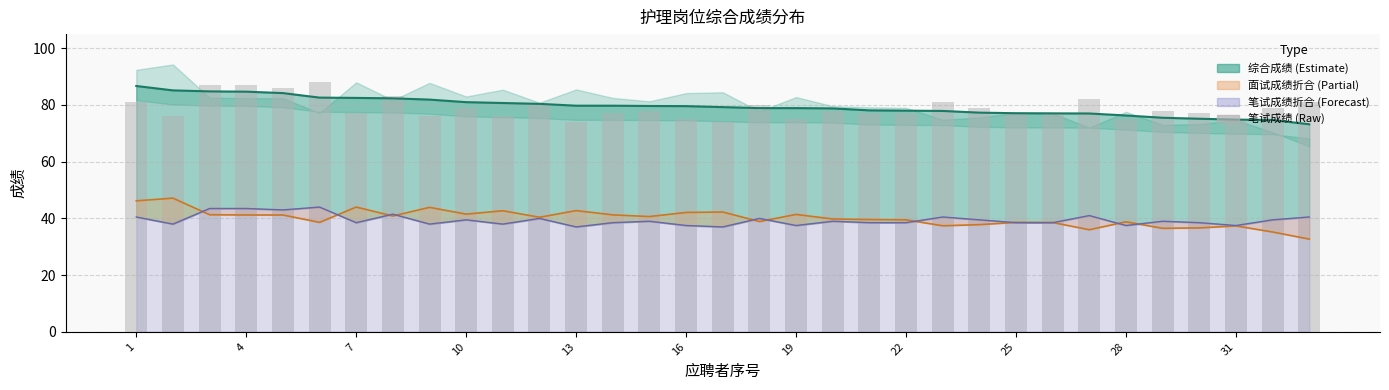

What is the sum of the values at 26 and 19?

160